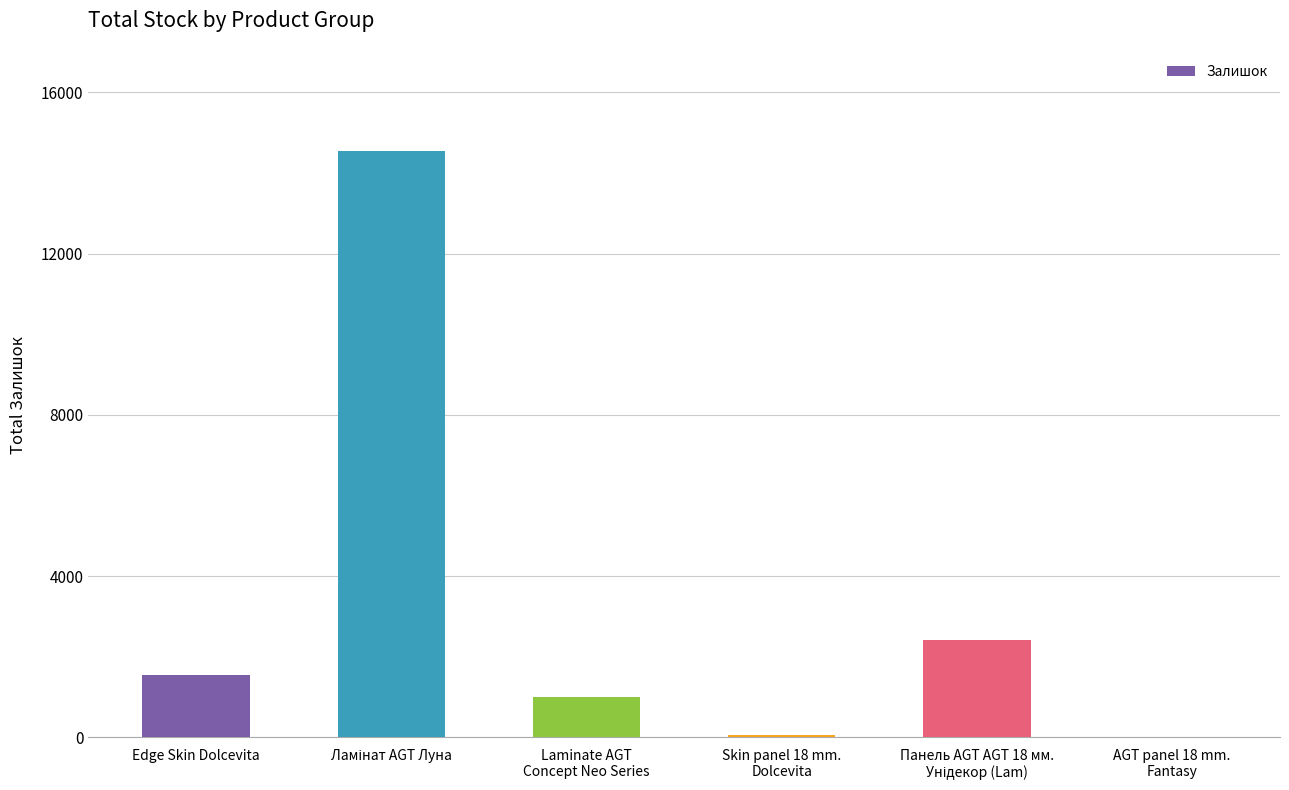

What is the sum of all values?

19609